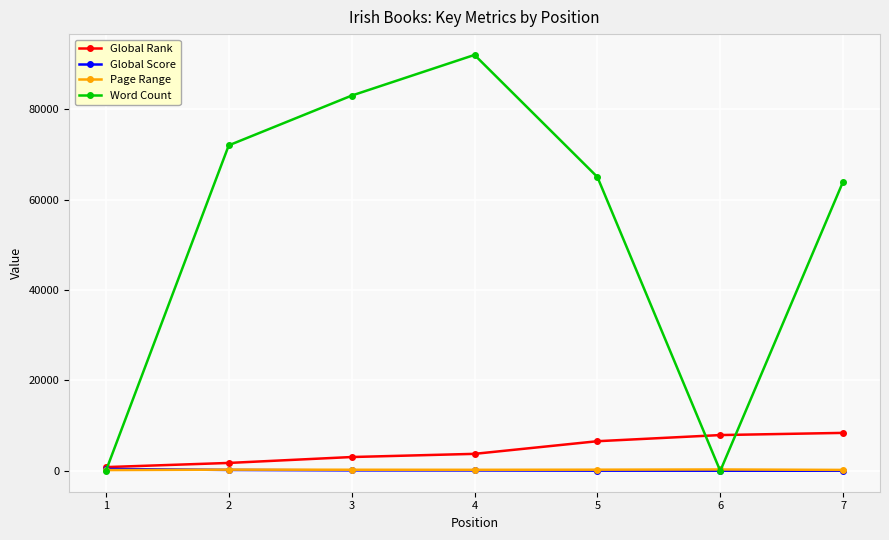

At which category is the sum across all series the highest?

4